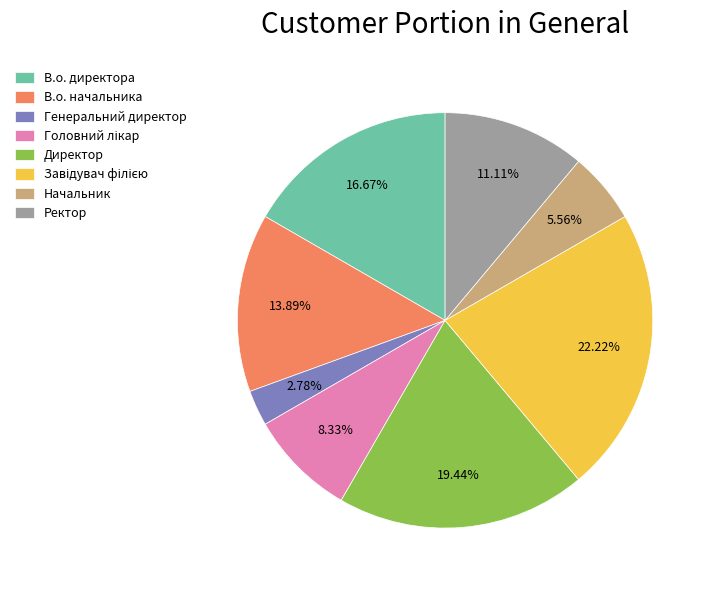

Is there a majority slice in this chart?

No